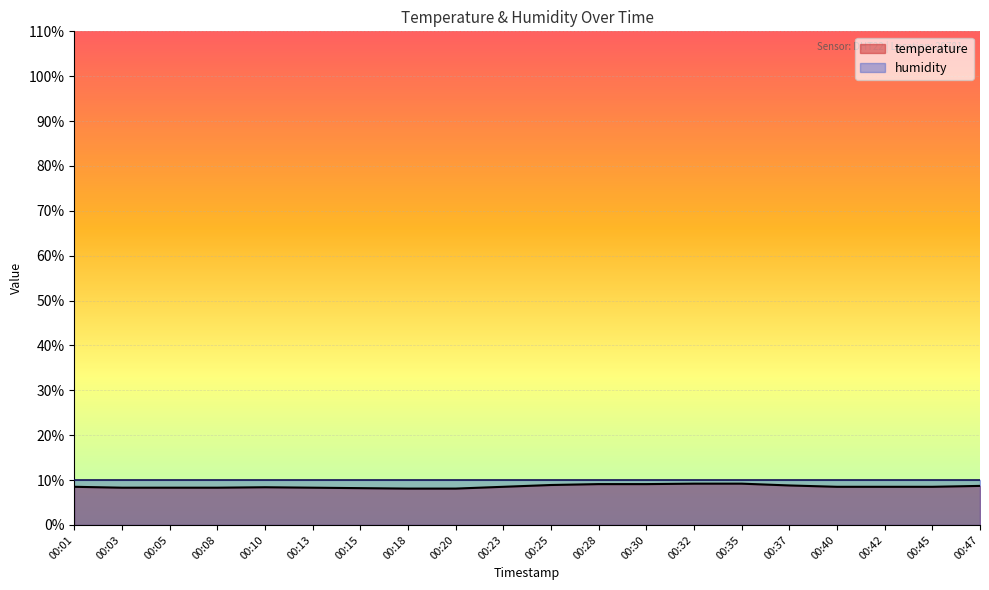

What is the sum of all values?

171.5